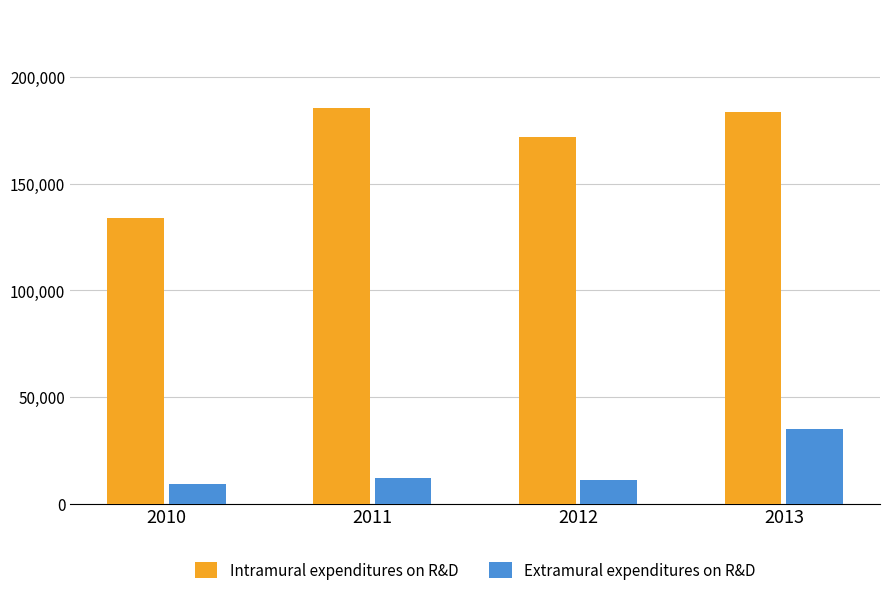

What is the sum of all Intramural expenditures on R&D values?

674655.1